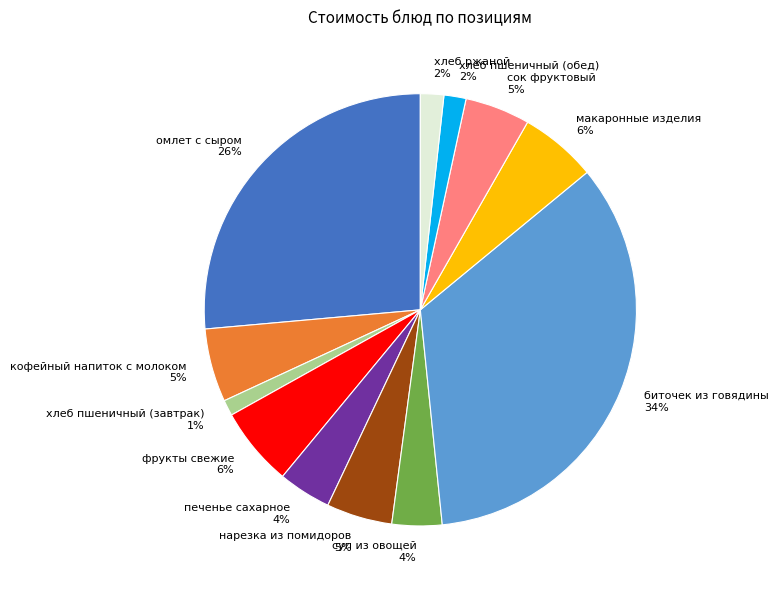

Combined, do хлеб пшеничный (обед) and хлеб пшеничный (завтрак) account for over 50%?

No